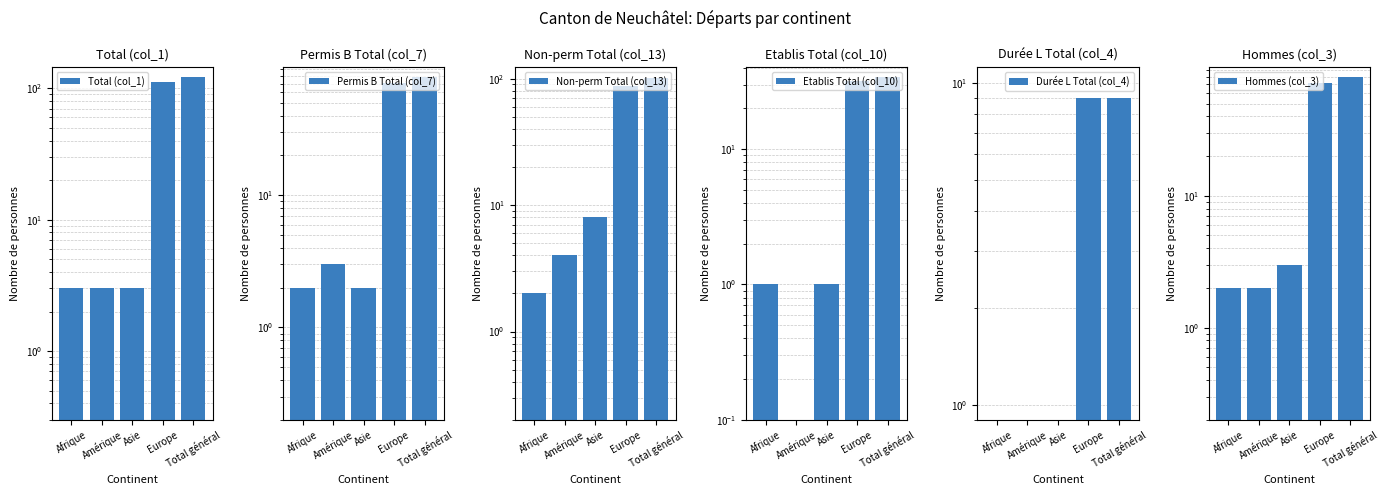

Which series has the largest total across all categories?

Total (col_1)